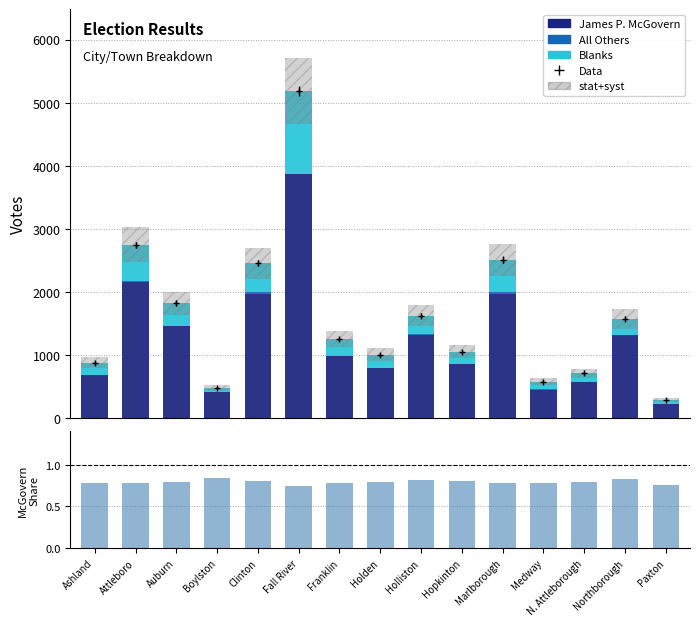

Reading right to left, transcribe all the data shown in this chart.

James P. McGovern: 223.0	1312.0	566.0	452.0	1975.0	855.0	1323.0	794.0	979.0	3865.0	1976.0	409.0	1455.0	2153.0	688.0
All Others: 1.0	0.0	3.0	11.0	18.0	8.0	6.0	8.0	9.0	8.0	22.0	2.0	7.0	23.0	0.0
Blanks: 70.0	261.0	144.0	115.0	520.0	193.0	295.0	205.0	265.0	1313.0	461.0	74.0	361.0	572.0	189.0
stat+syst: 58.8	314.6	142.6	115.6	502.6	211.2	324.8	201.4	250.6	1037.2	491.8	97.0	364.6	549.6	175.4
McGovern share: 0.8	0.8	0.8	0.8	0.8	0.8	0.8	0.8	0.8	0.7	0.8	0.8	0.8	0.8	0.8